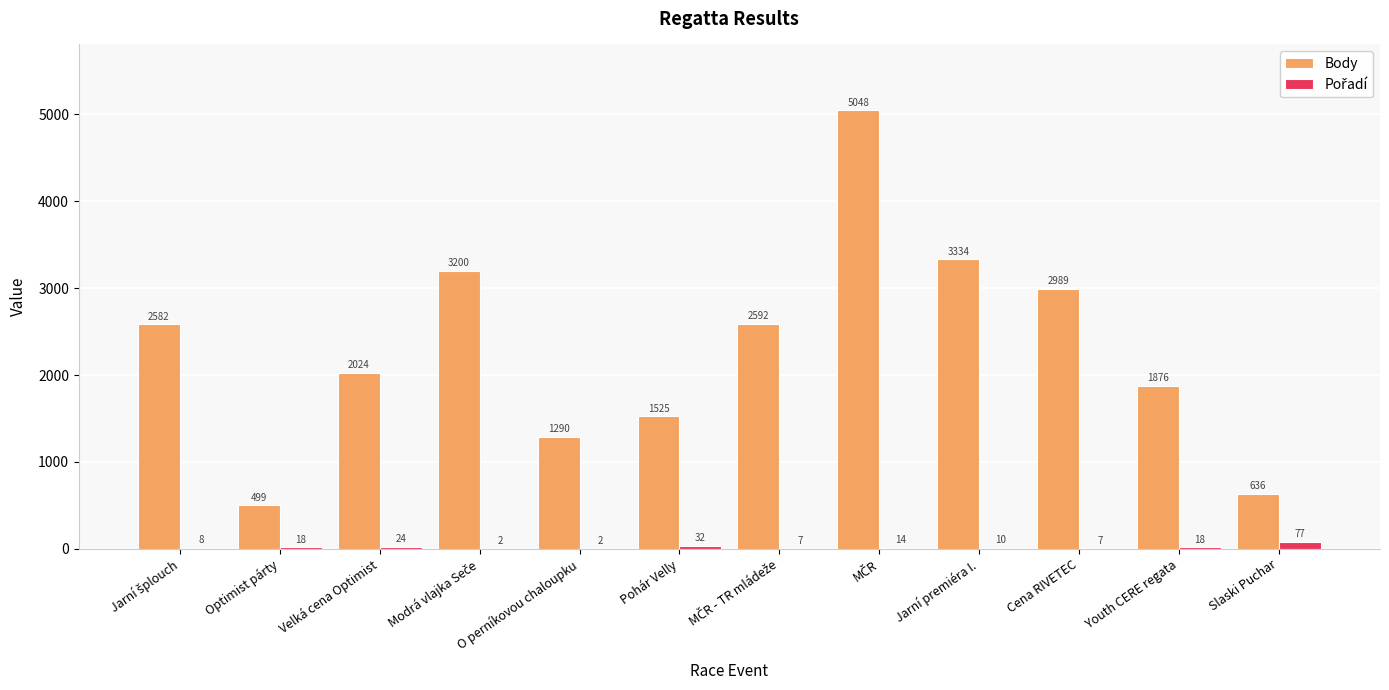

What is the average value of the Body series?

2300